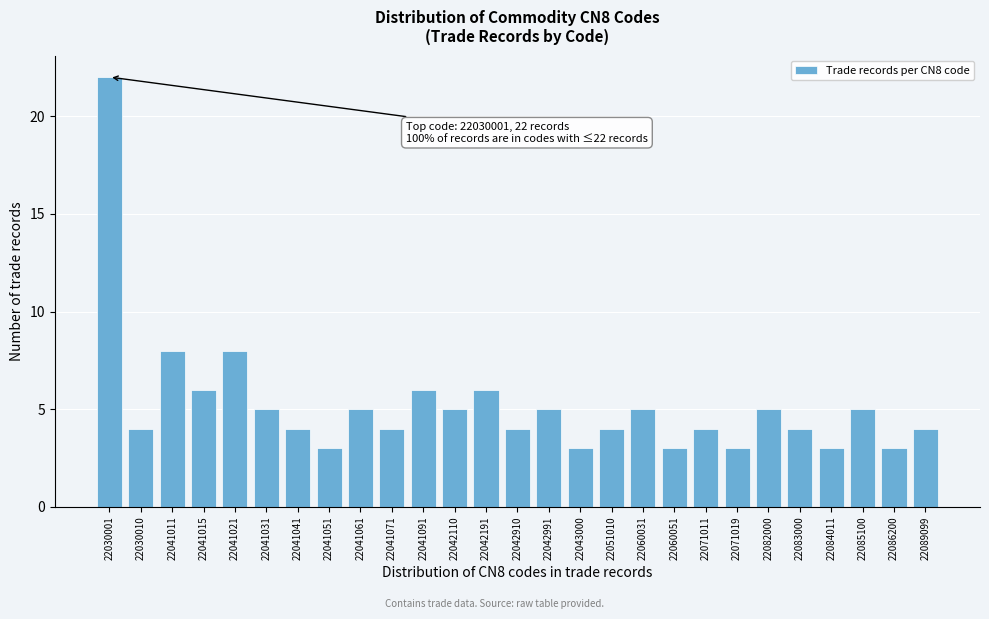

Reading left to right, extract all data points from this chart.

22030001=22	22030010=4	22041011=8	22041015=6	22041021=8	22041031=5	22041041=4	22041051=3	22041061=5	22041071=4	22041091=6	22042110=5	22042191=6	22042910=4	22042991=5	22043000=3	22051010=4	22060031=5	22060051=3	22071011=4	22071019=3	22082000=5	22083000=4	22084011=3	22085100=5	22086200=3	22089099=4